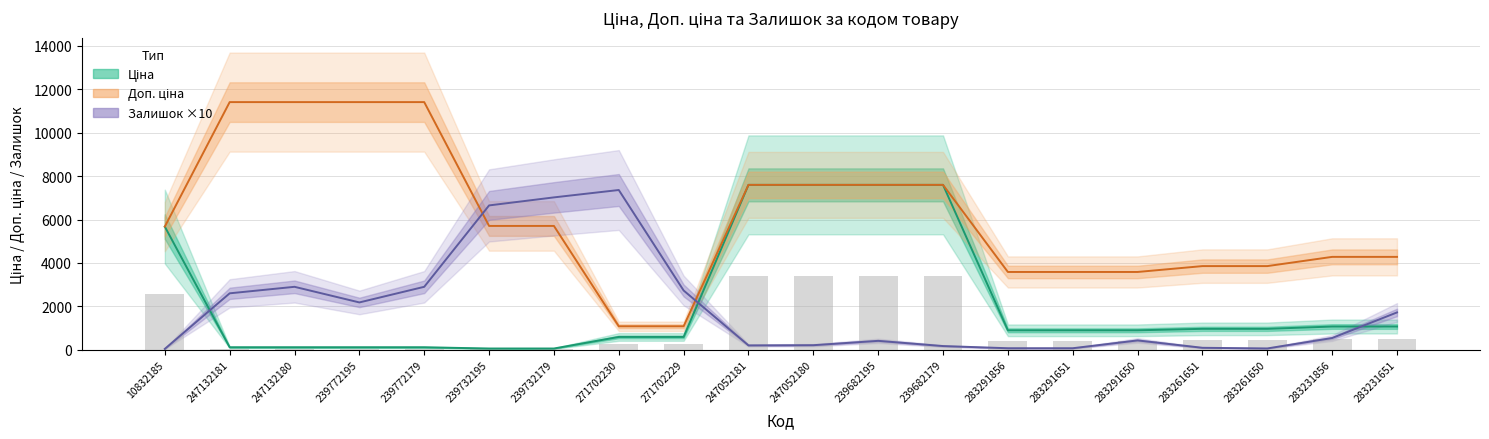

What is the maximum value for Доп. ціна?

11410.0